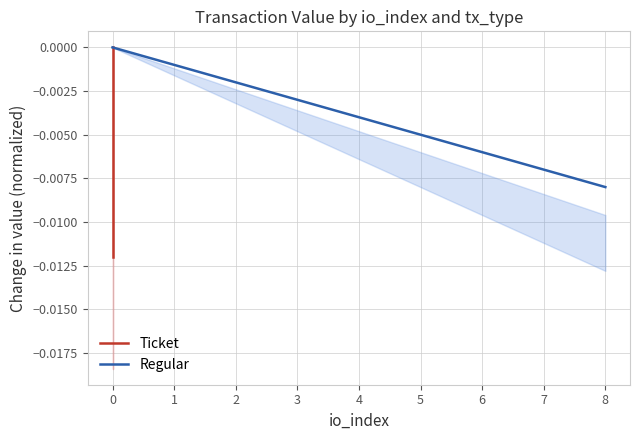

Does the chart display data point markers on the line(s)?

No